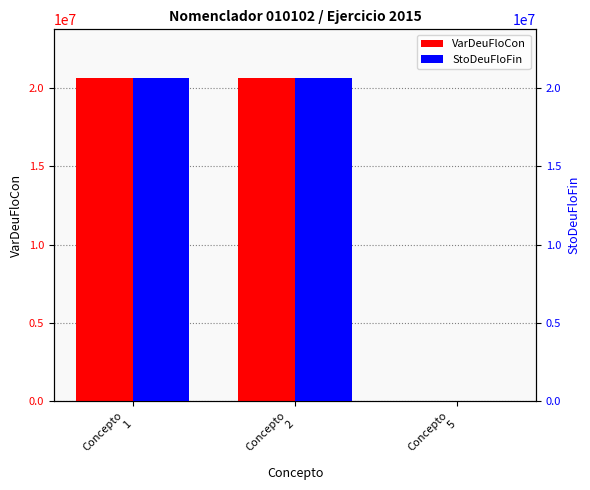

Reading left to right, list all the values displayed in this chart.

VarDeuFloCon: 20665693.7	20658272.3	7421.4
StoDeuFloFin: 20665693.7	20658272.3	7421.4